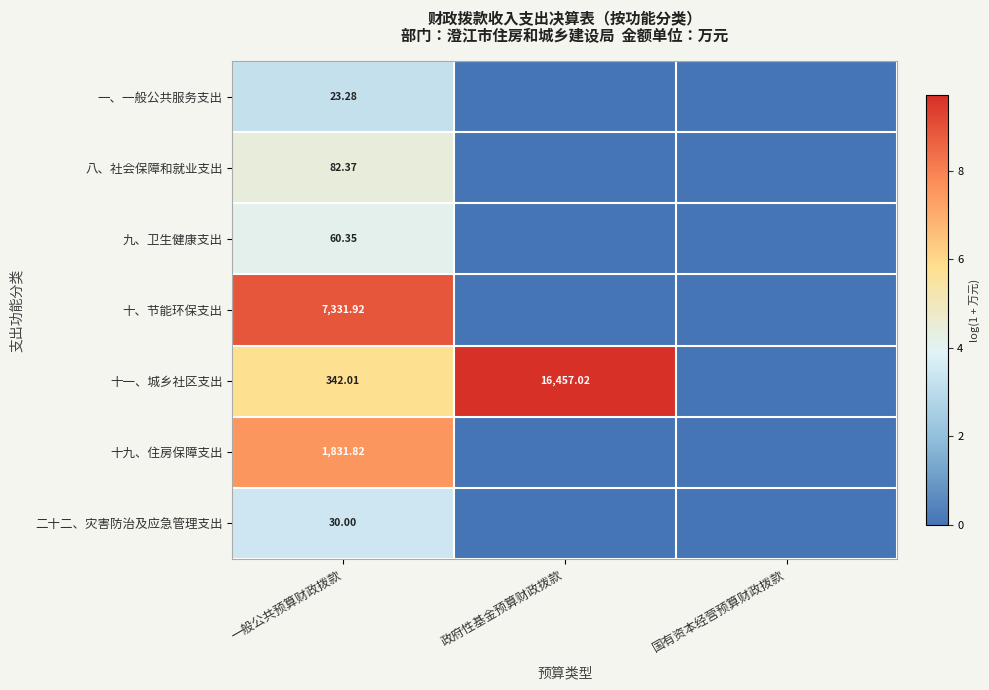

What is the total value across all series at 一般公共预算财政拨款?

9701.8